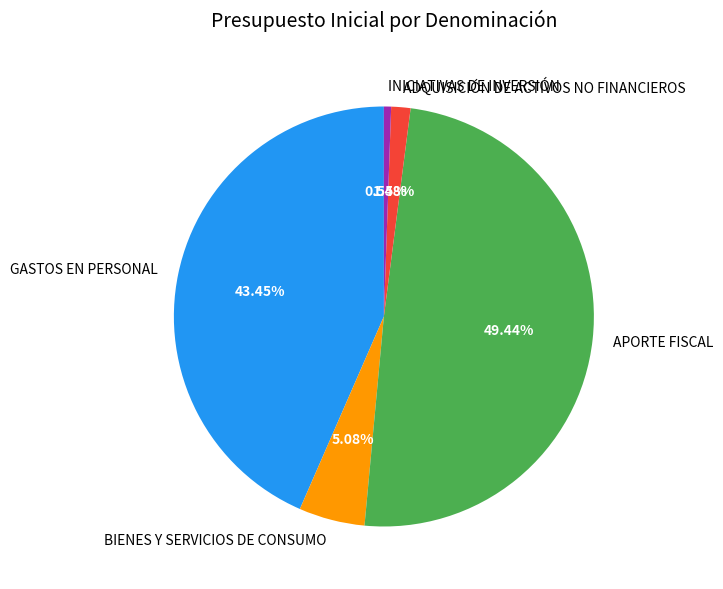

To the nearest percent, what is the combined percentage of BIENES Y SERVICIOS DE CONSUMO and INICIATIVAS DE INVERSIÓN?

6%